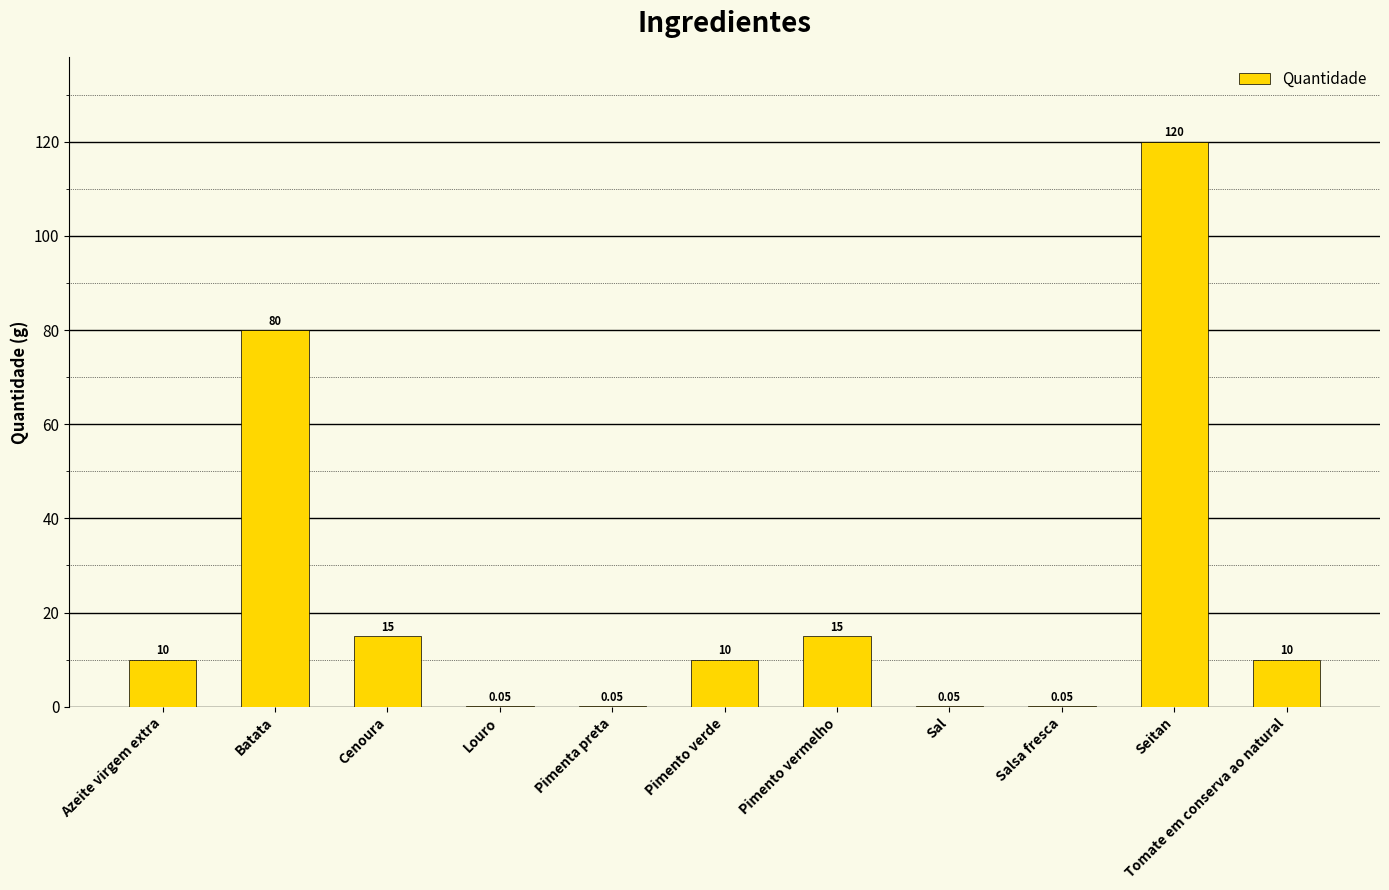

Which label corresponds to the largest value in the chart?

Seitan